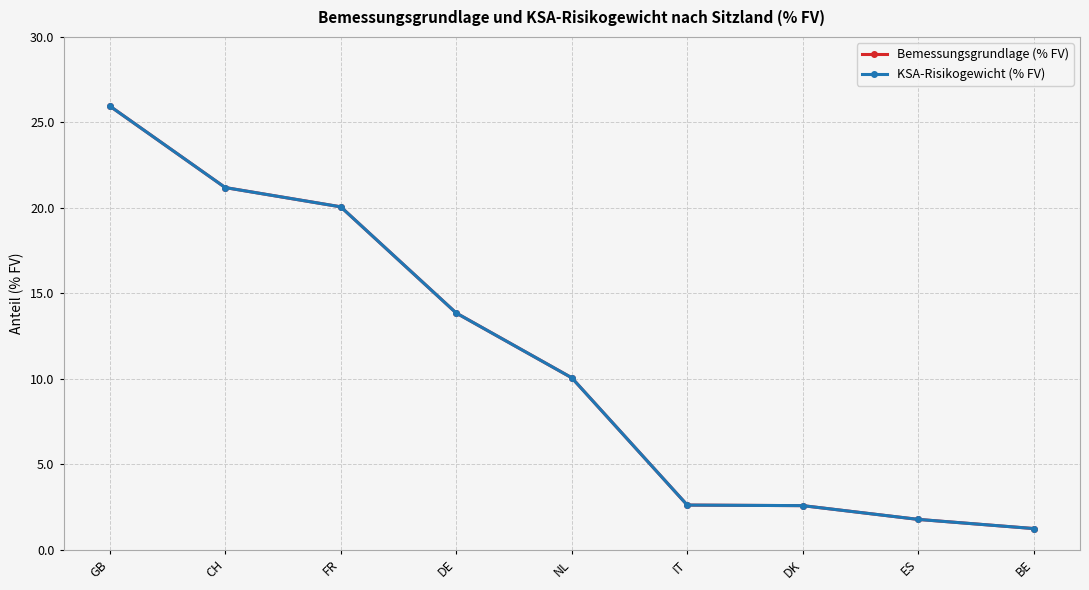

What is the label of the 7th point from the left?

DK